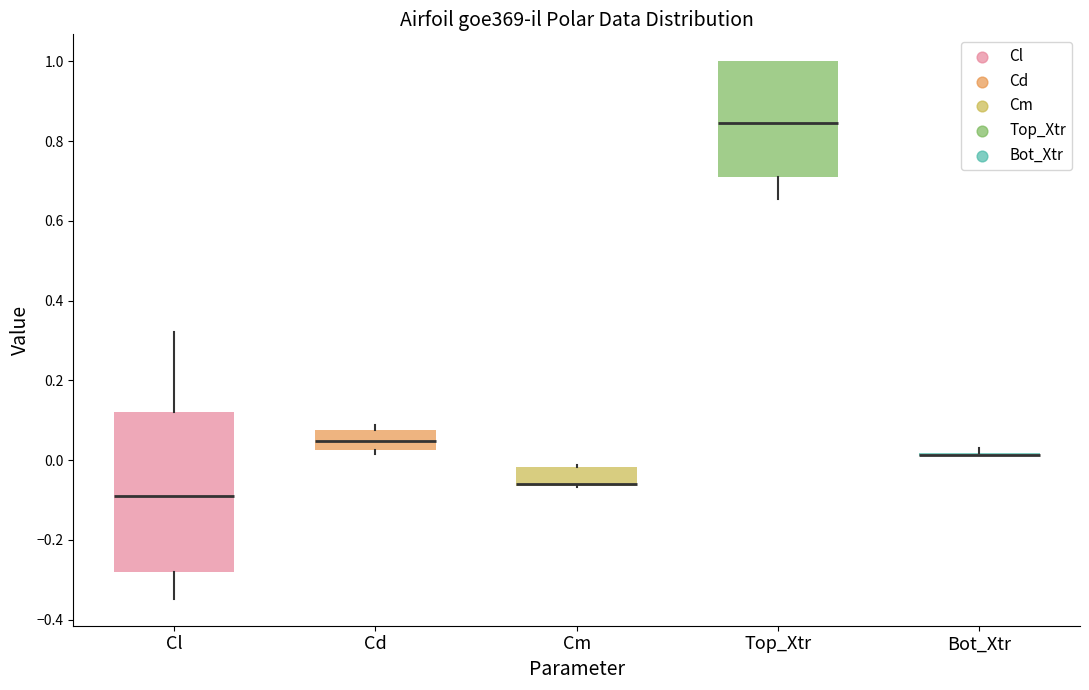

Reading left to right, transcribe this box plot: for each box, give where its median line is, the range the box spans, and where its two whiskers end, as read against the y-axis. The values are not printed on the chart, so give them approximately, as read against the axis.

Cl: median -0.10, box -0.28 to 0.12, whiskers -0.34 to 0.32
Cd: median 0.04, box 0.02 to 0.08, whiskers 0.02 (just below the box's lower edge) to 0.08 (just above the box's upper edge)
Cm: median -0.06 (drawn on the box's lower edge), box -0.06 to -0.02, whiskers -0.06 to -0.02
Top_Xtr: median 0.84, box 0.72 to 1.00, whiskers 0.66 to 1.00
Bot_Xtr: box collapsed to a line at 0.02, whiskers 0.00 to 0.02